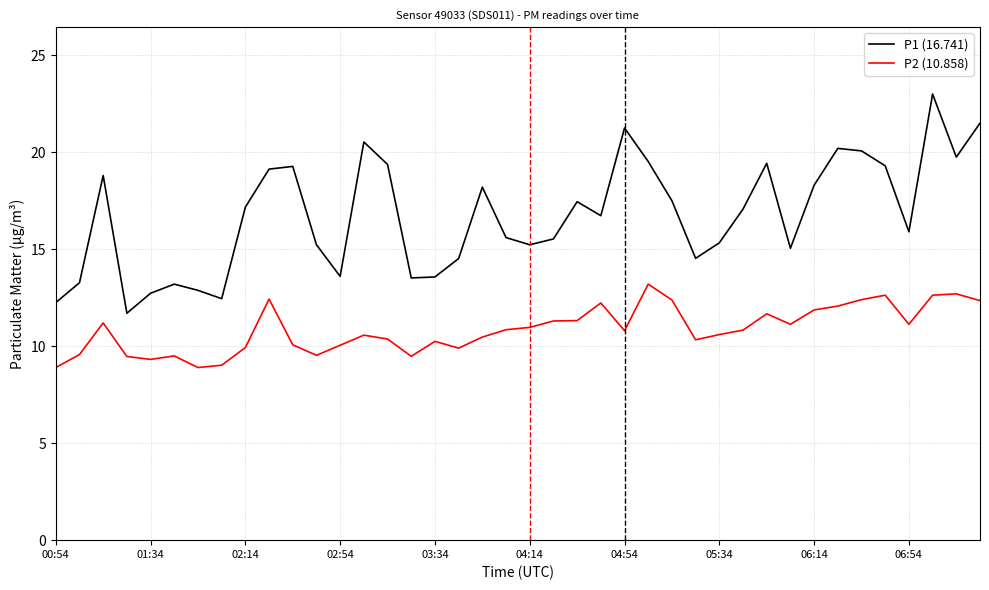

Which series has the largest total across all categories?

P1 (16.741)